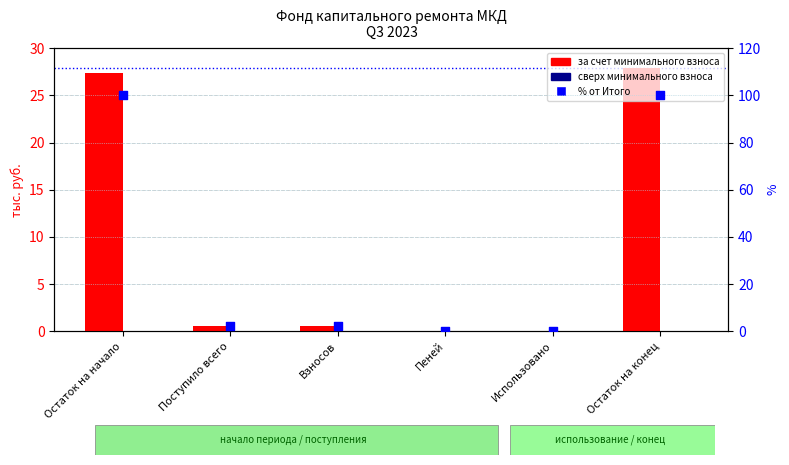

At how many categories does at least one series exceed 83?

2